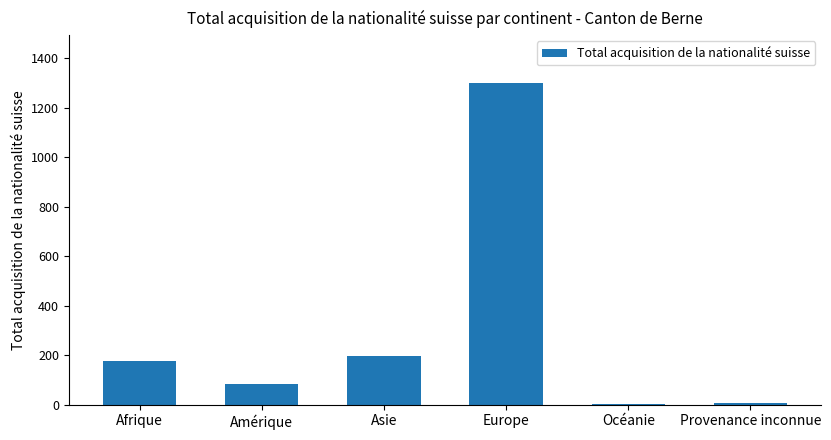

What is the maximum value shown in the chart?

1299